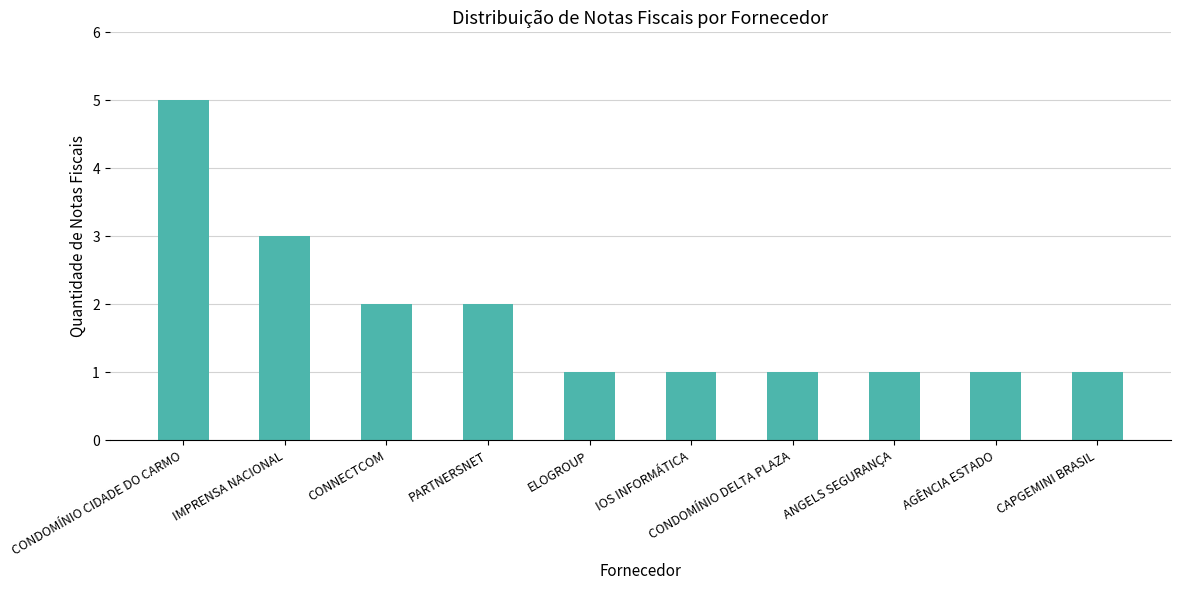

What is the label of the 3rd bar from the right?

ANGELS SEGURANÇA